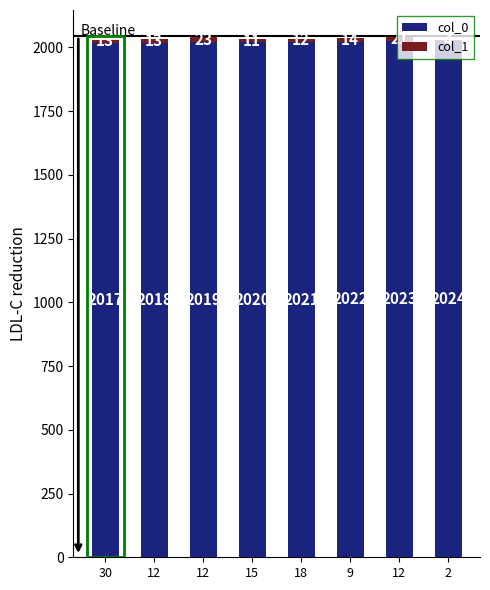

Are the bars horizontal?

No